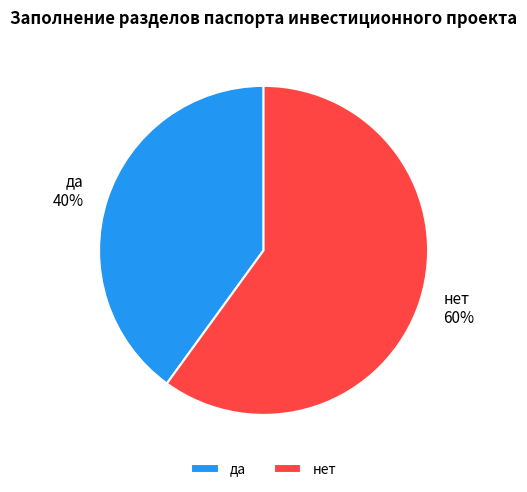

Do нет and да together represent more than half of the pie?

Yes